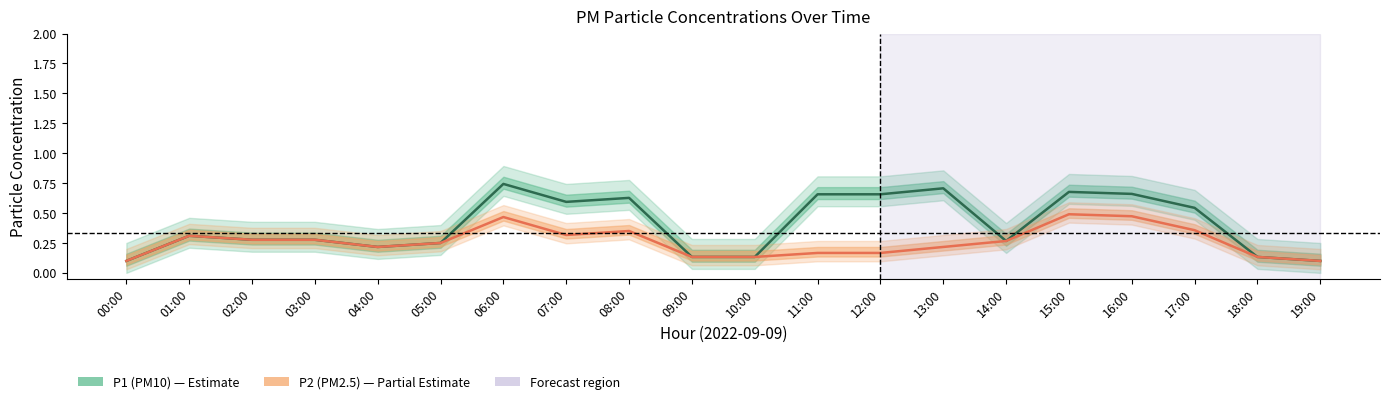

How many P1 (PM10) values are between 0 and 1?

20